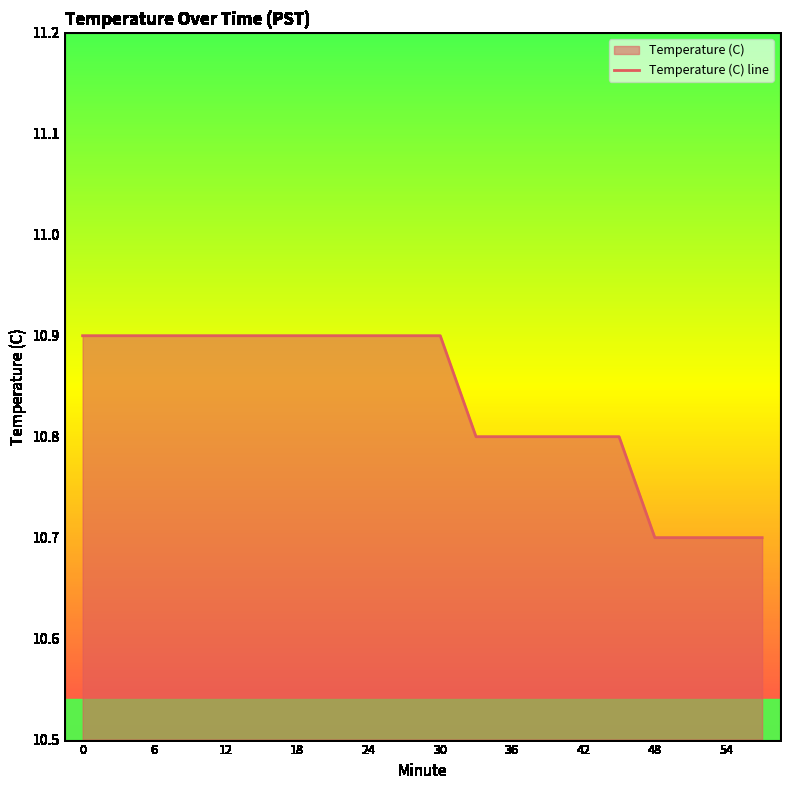

True or false: the data shows 10.7 at 54.

True